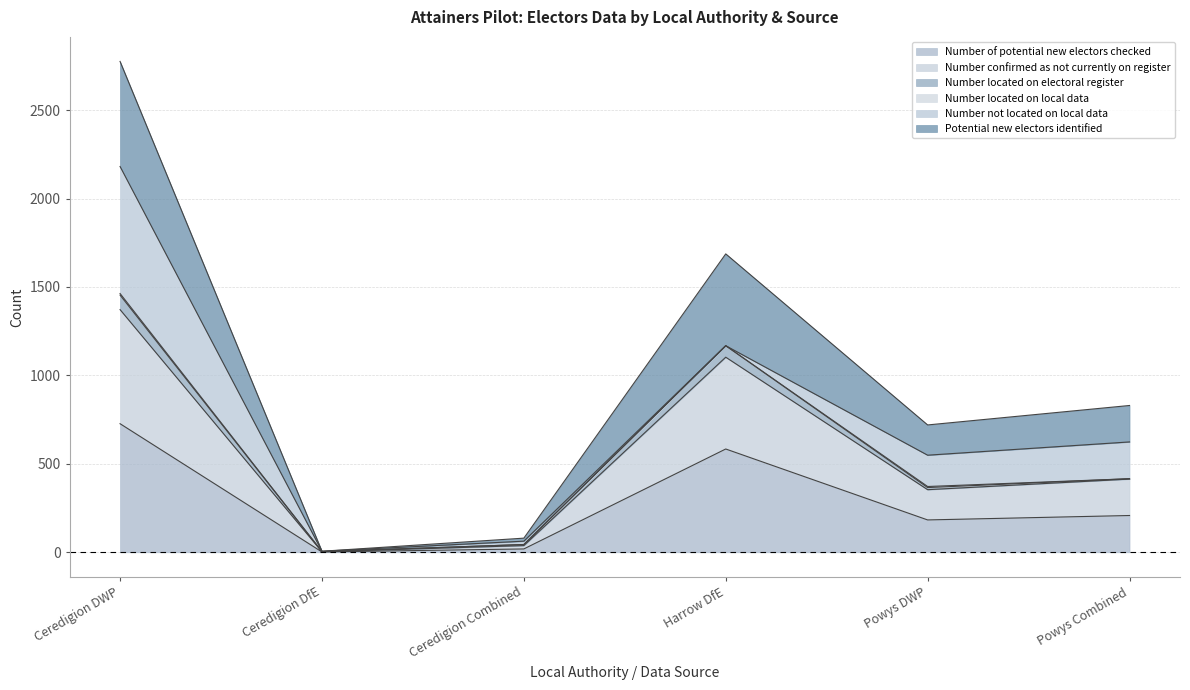

Where is Number of potential new electors checked nearest to the value 364?

Powys Combined